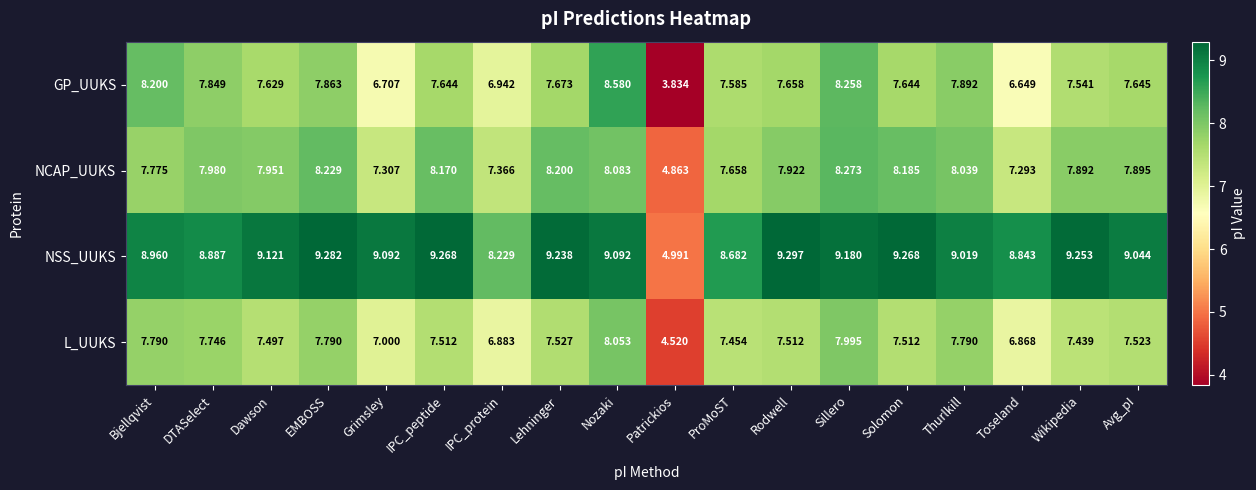

At which label is L_UUKS closest to 6?

Toseland